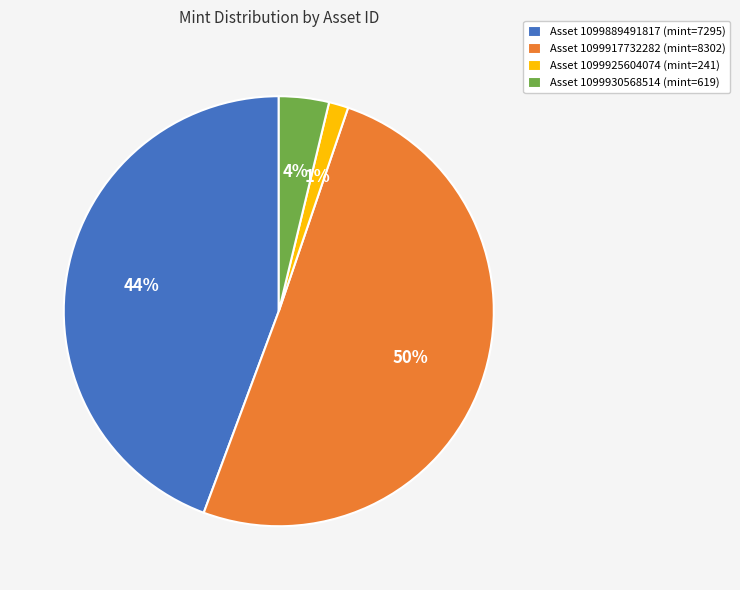

To the nearest percent, what is the difference between the largest and smallest slice percentages?

49%